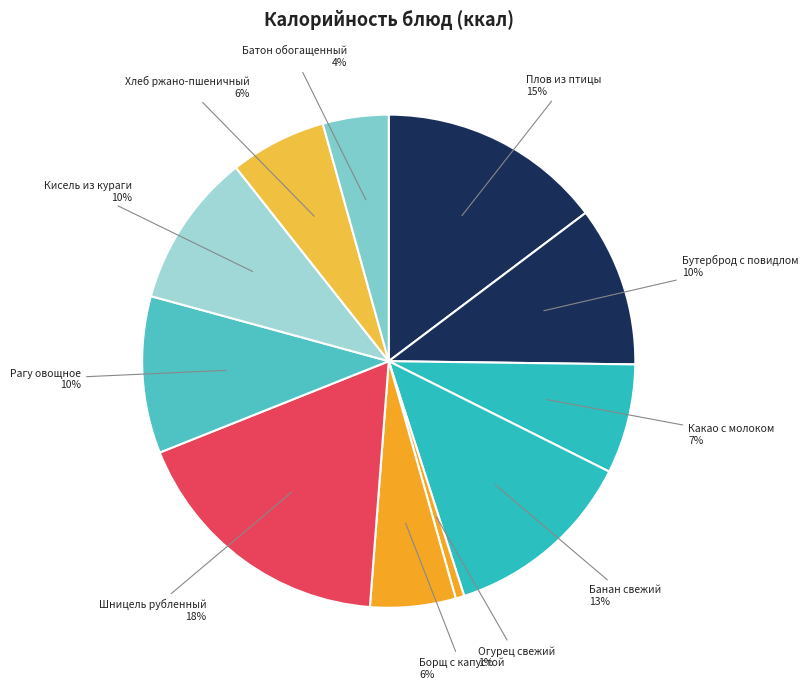

Is Плов из птицы the majority of the pie?

No